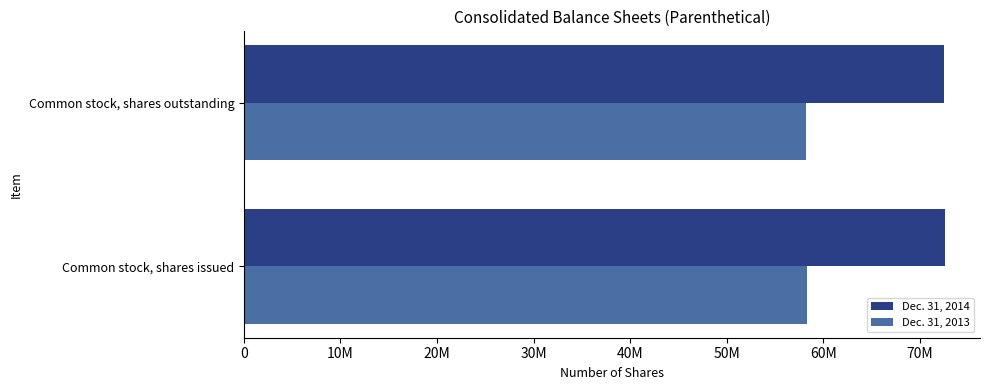

What are all the series names shown in the legend?

Dec. 31, 2014, Dec. 31, 2013